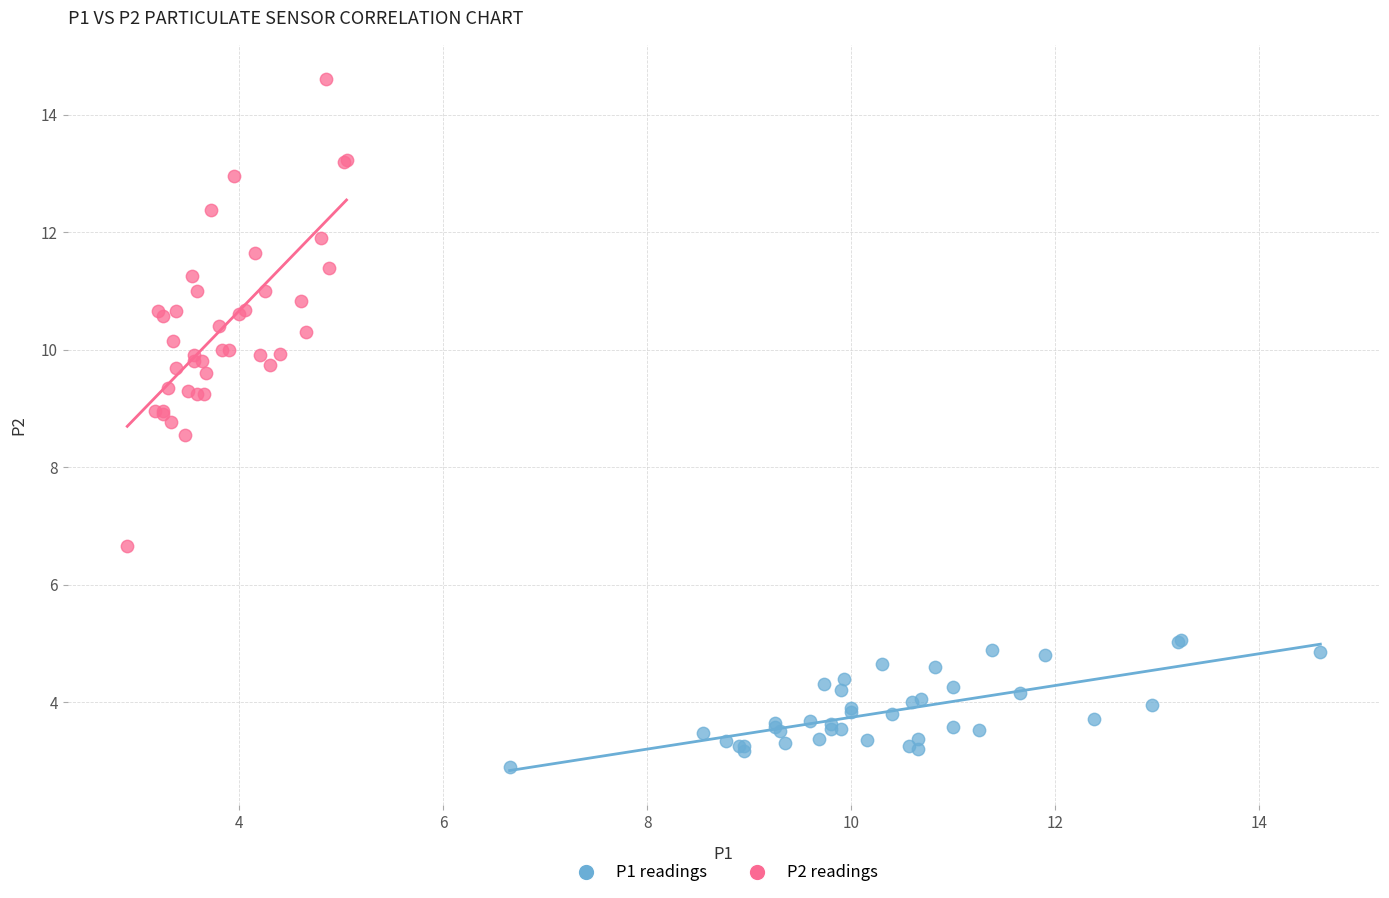

Which series contains the highest Y value?

P2 readings